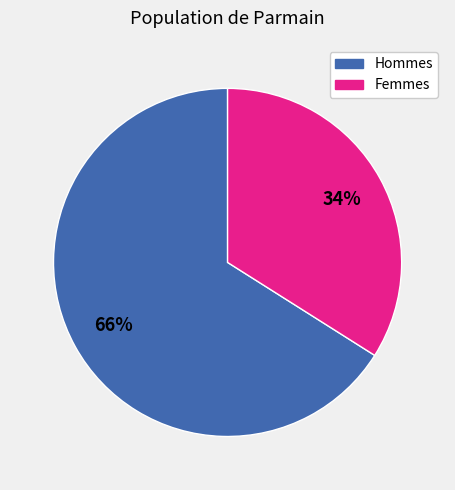

To the nearest percent, what is the difference between the largest and smallest slice percentages?

32%